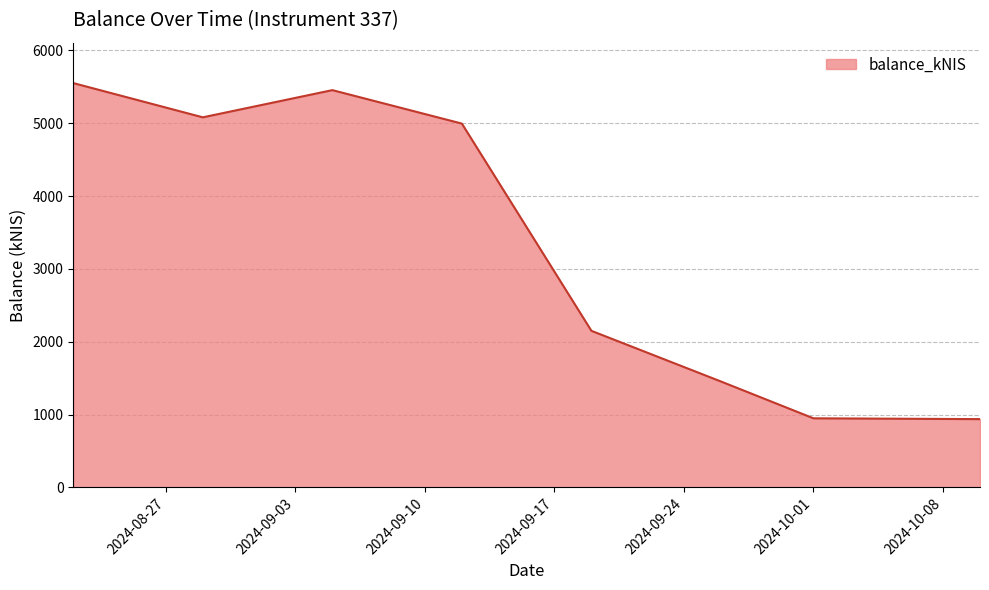

How many values are below 4995?

4